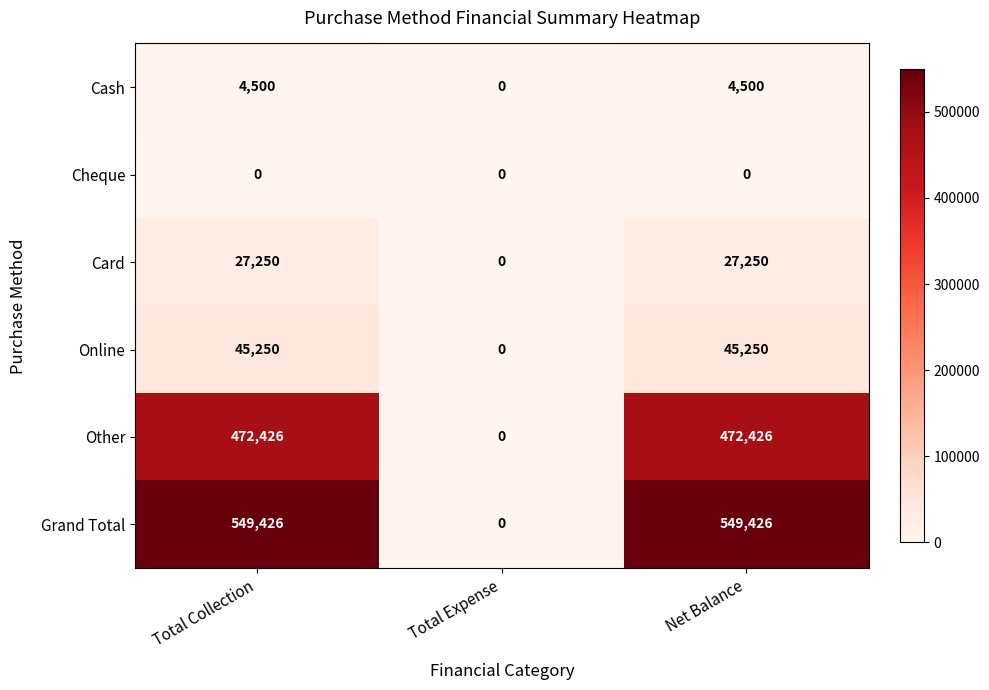

Reading right to left, what are all the values shown in this chart?

Cash: 4500	0	4500
Cheque: 0	0	0
Card: 27250	0	27250
Online: 45250	0	45250
Other: 472426	0	472426
Grand Total: 549426	0	549426